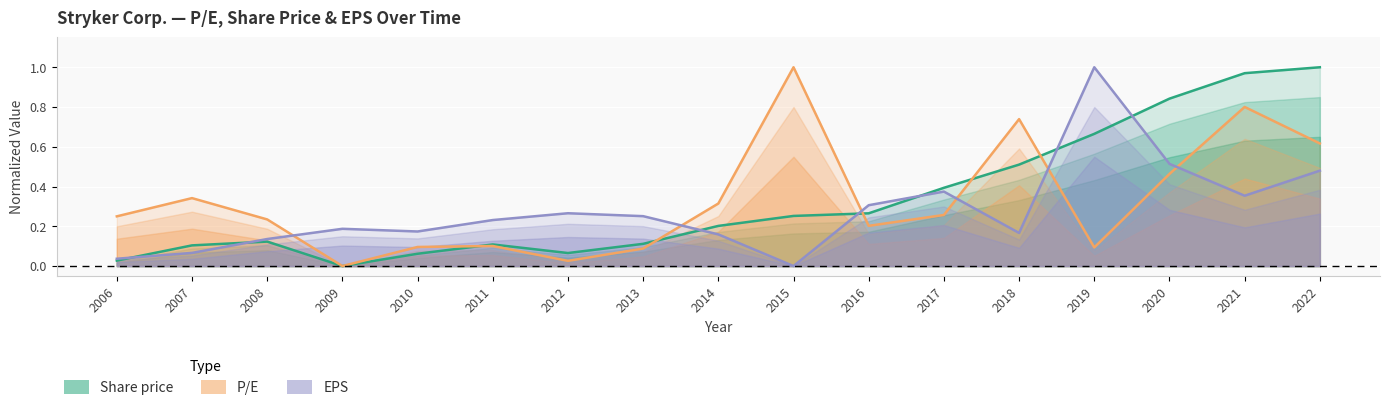

Which series has the largest range (max minus min)?

P/E